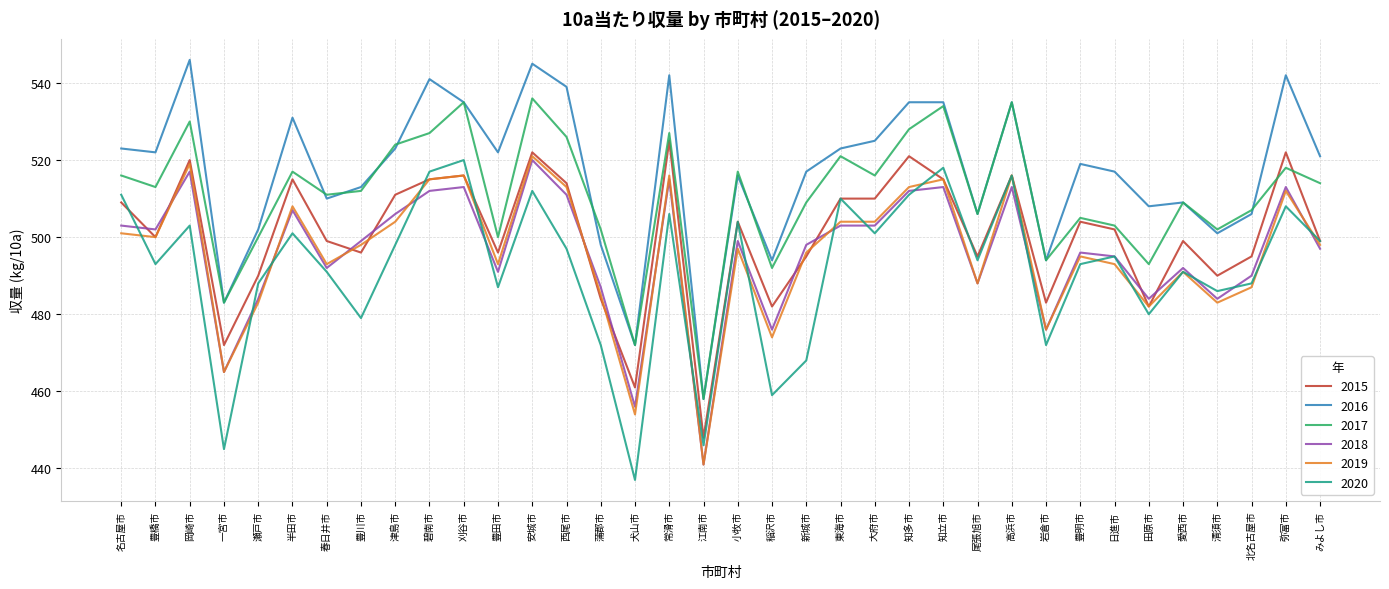

The value of 2019 at 小牧市 is 307. True or false?

False